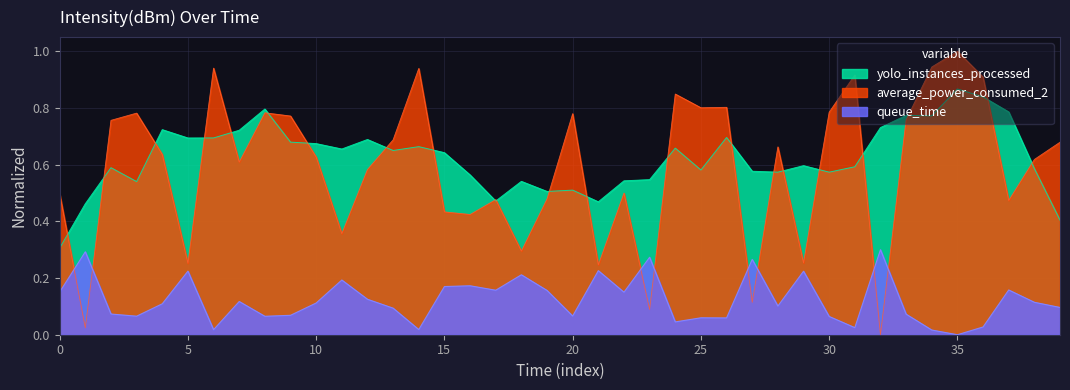

Is it true that average_power_consumed_2 equals 1.0 at 35?

True